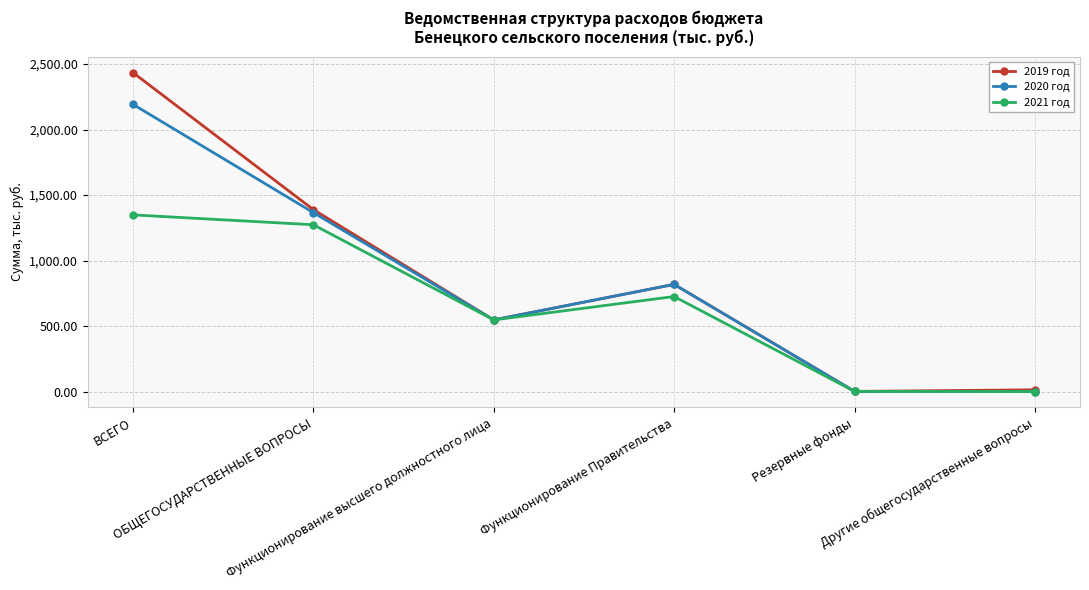

How many lines are shown in the chart?

3